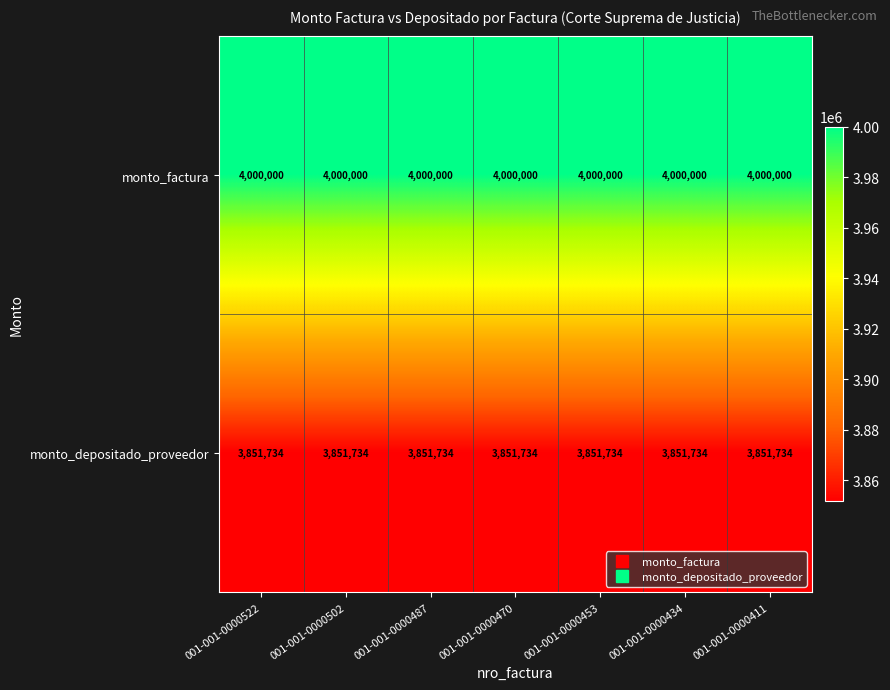

What is the spread (max minus min) of values at 001-001-0000502?

148266